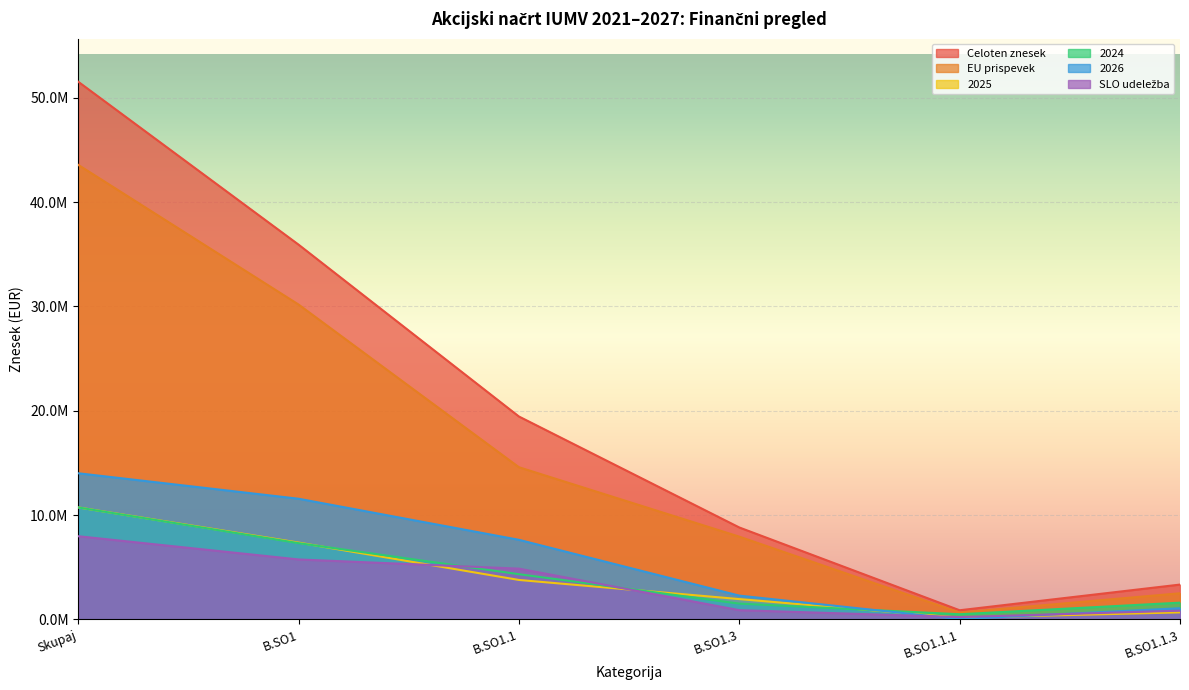

What is the minimum value shown in the chart?

26666.7